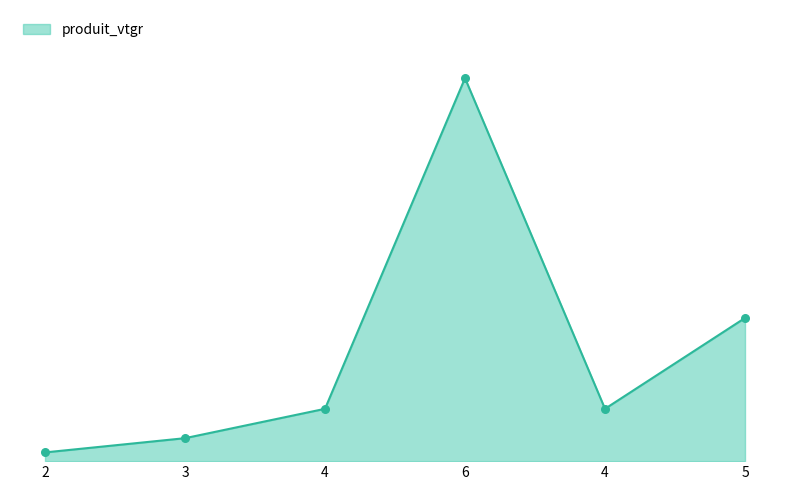

Which has a higher value, 3 or 2?

3